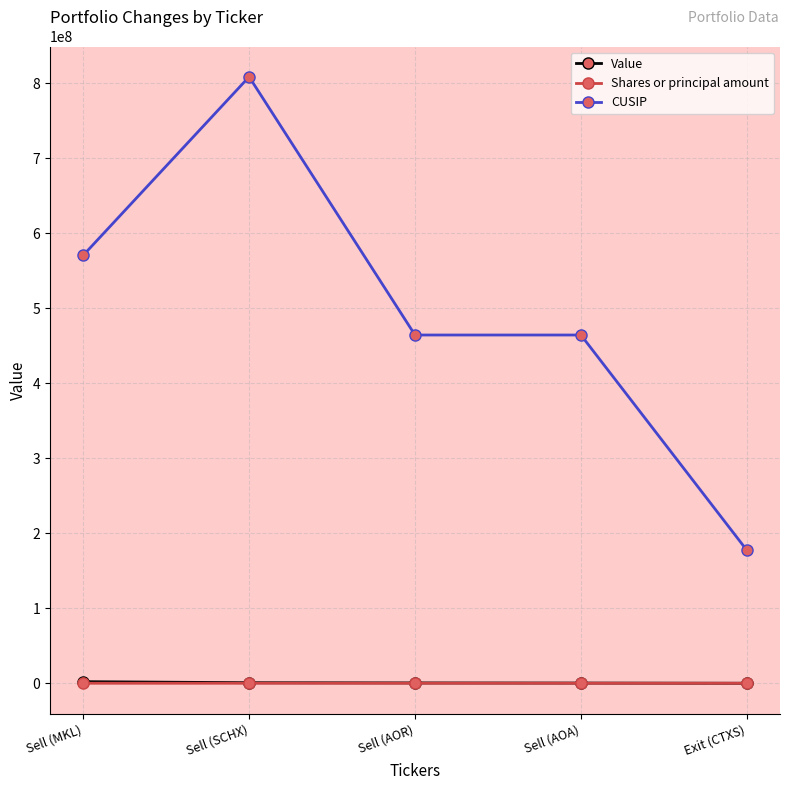

What is the lowest value of the Shares or principal amount series?

-7211